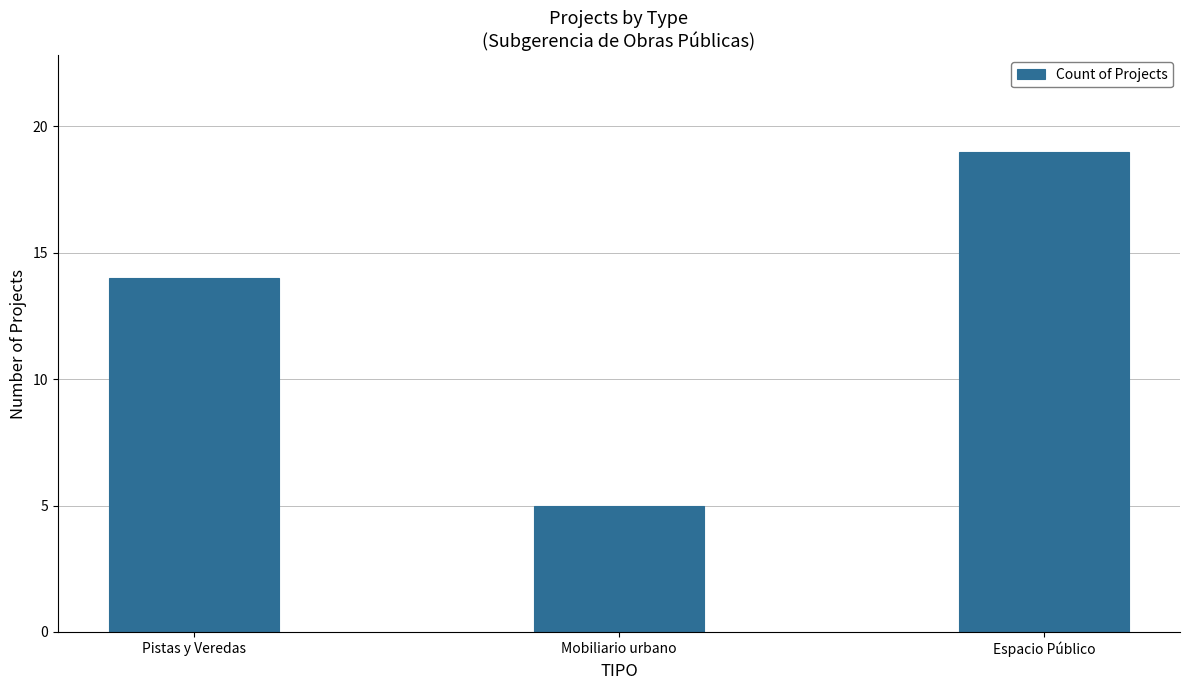

Where is the data nearest to the value 12?

Pistas y Veredas